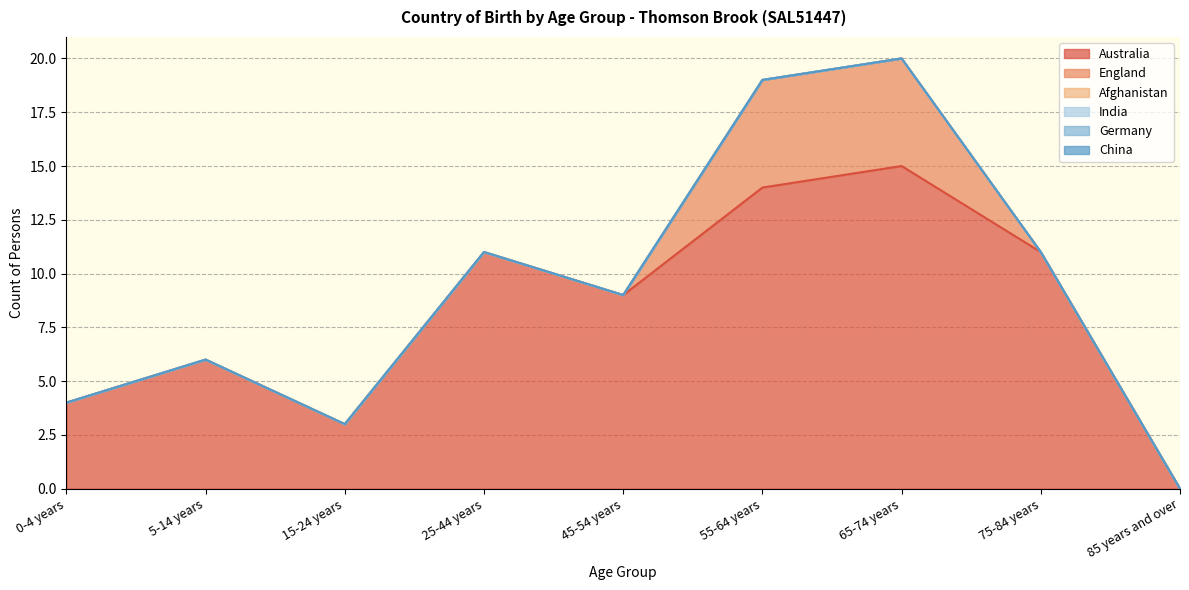

Which has a higher value, 55-64 years or 45-54 years?

55-64 years